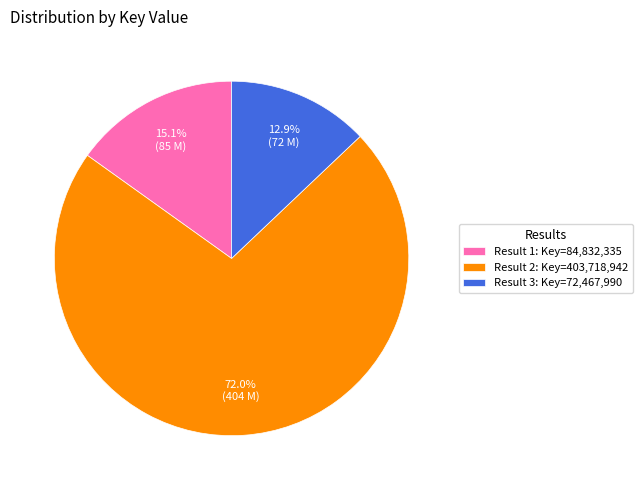

Rank the categories by value from lowest to highest.

Result 3: Key=72,467,990, Result 1: Key=84,832,335, Result 2: Key=403,718,942